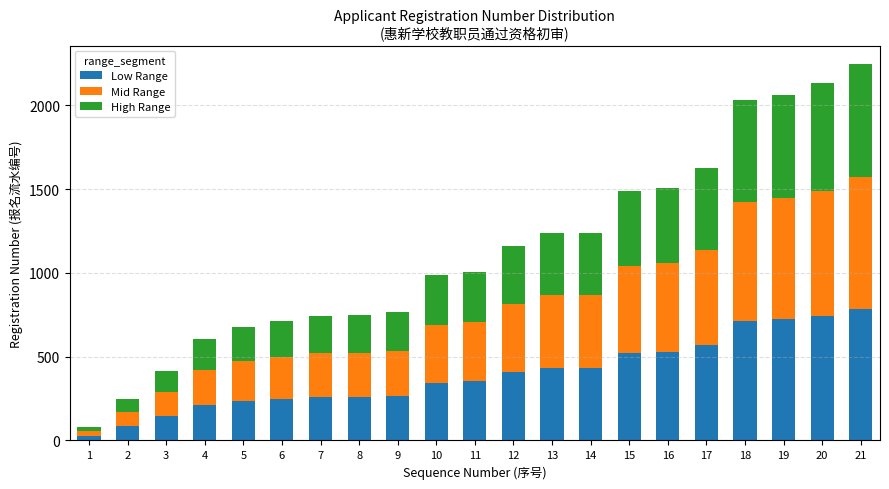

What is the sum of all Low Range values?

8290